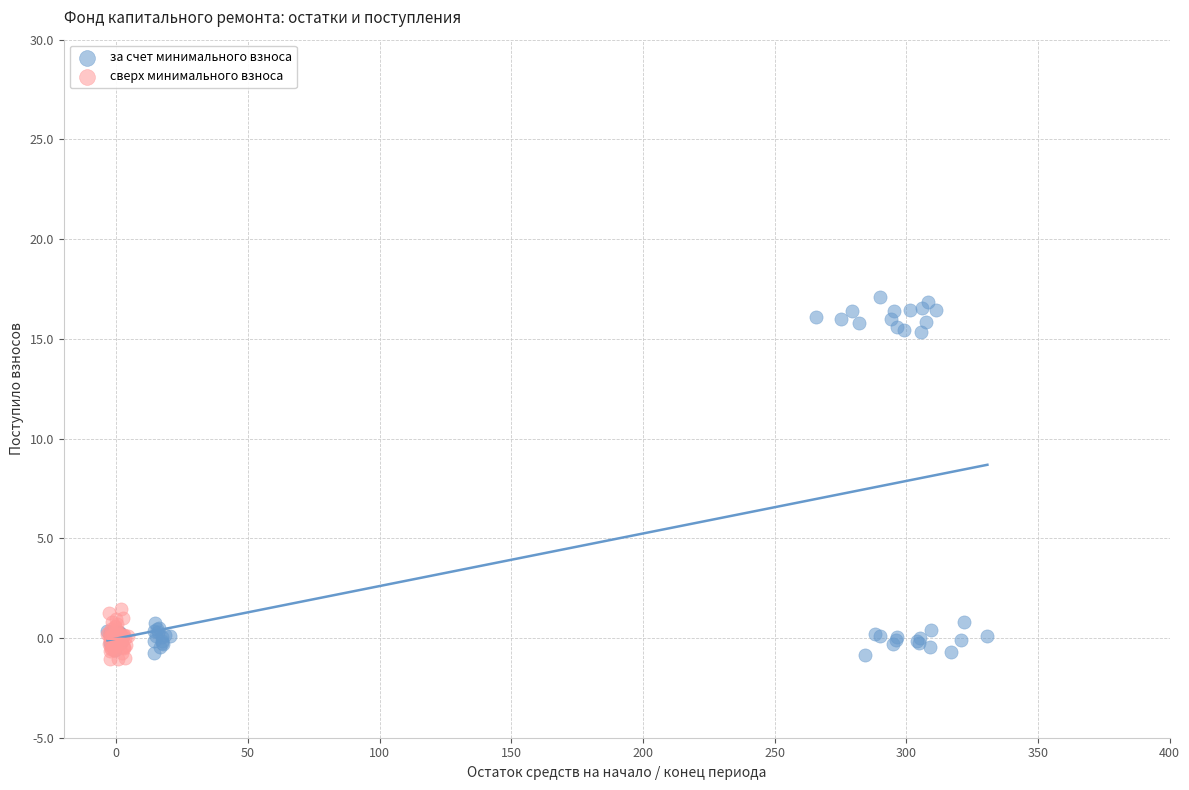

Which series has the widest spread of Y values?

за счет минимального взноса